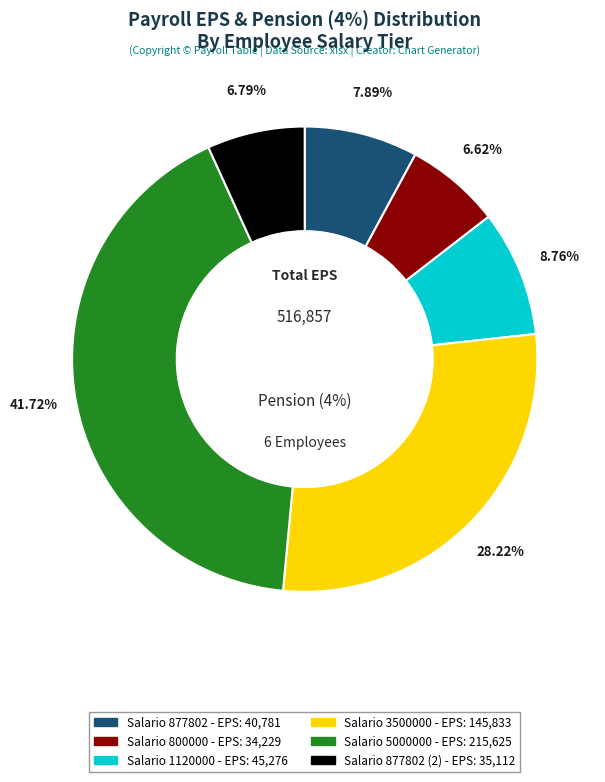

What percentage is the Salario 1120000 slice, to the nearest percent?

9%